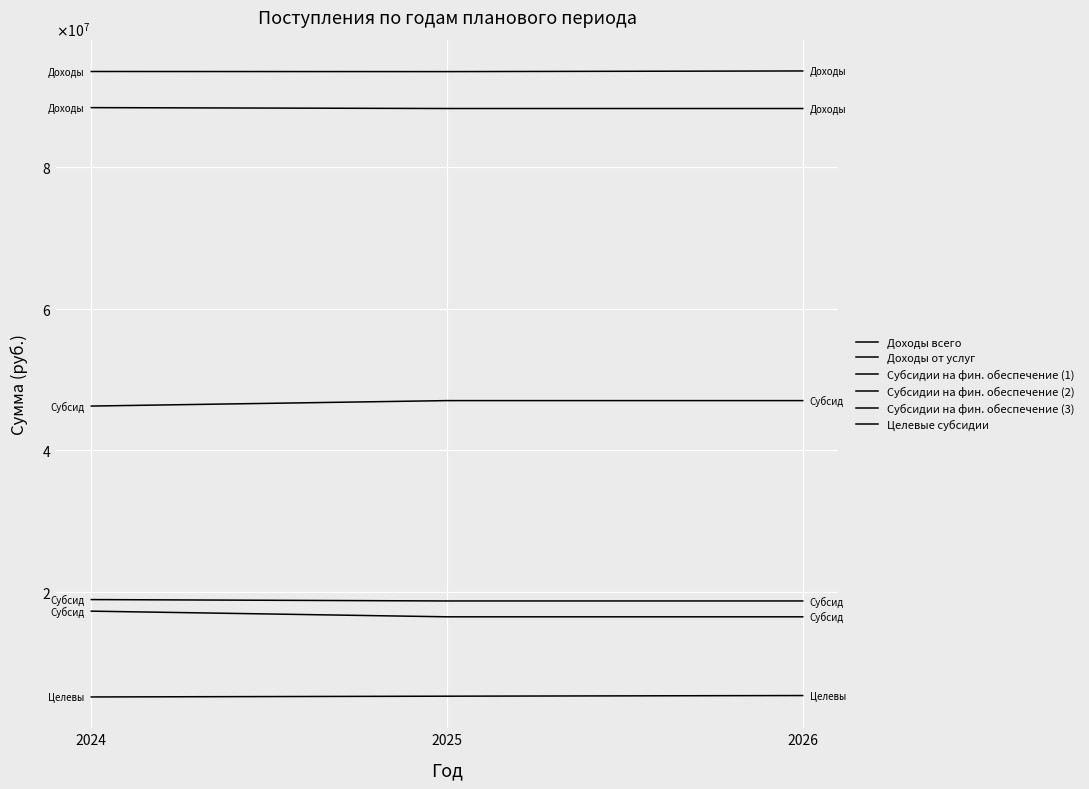

Does the chart have visible grid lines?

Yes